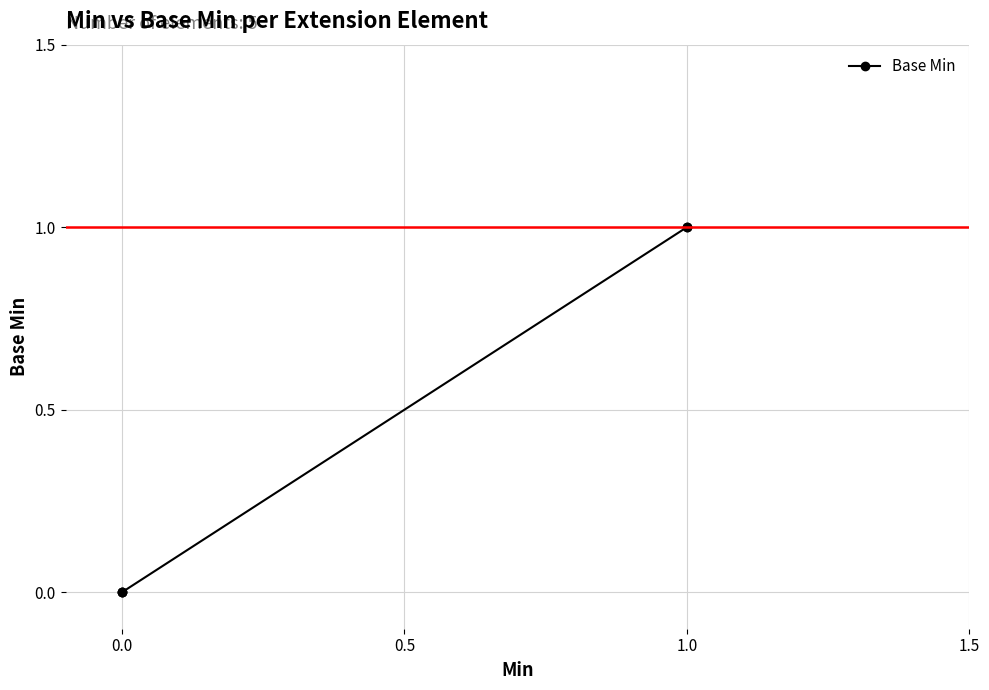

What is the sum of all values?

2